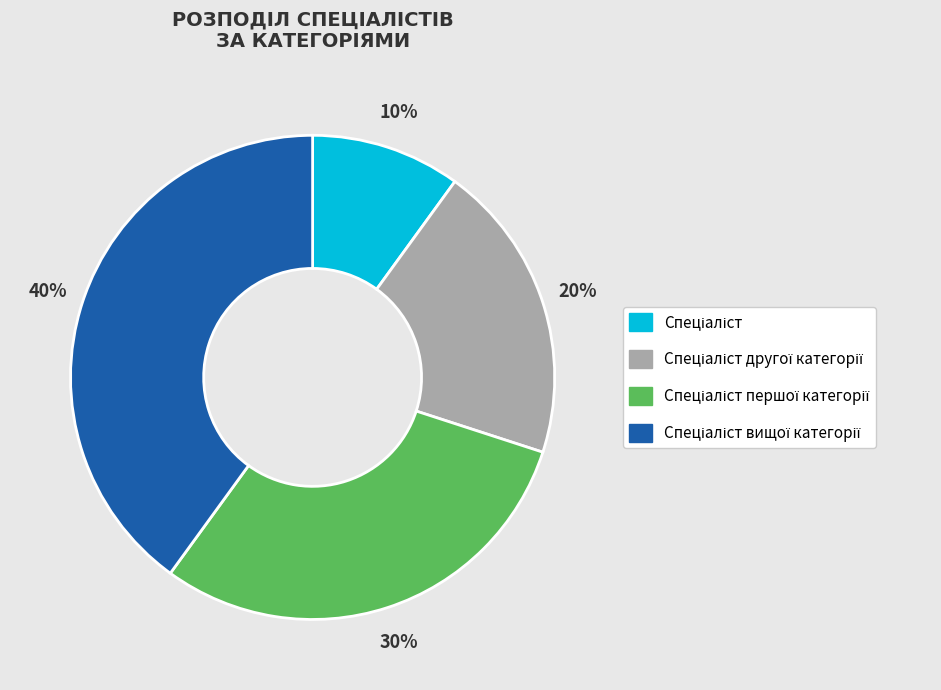

To the nearest percent, what is the difference between the largest and smallest slice percentages?

30%